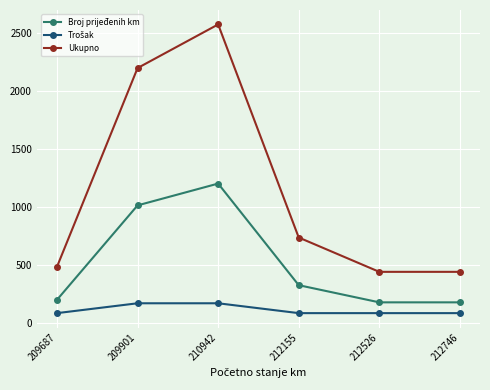

How many values in the Broj prijeđenih km series are below 326?

3